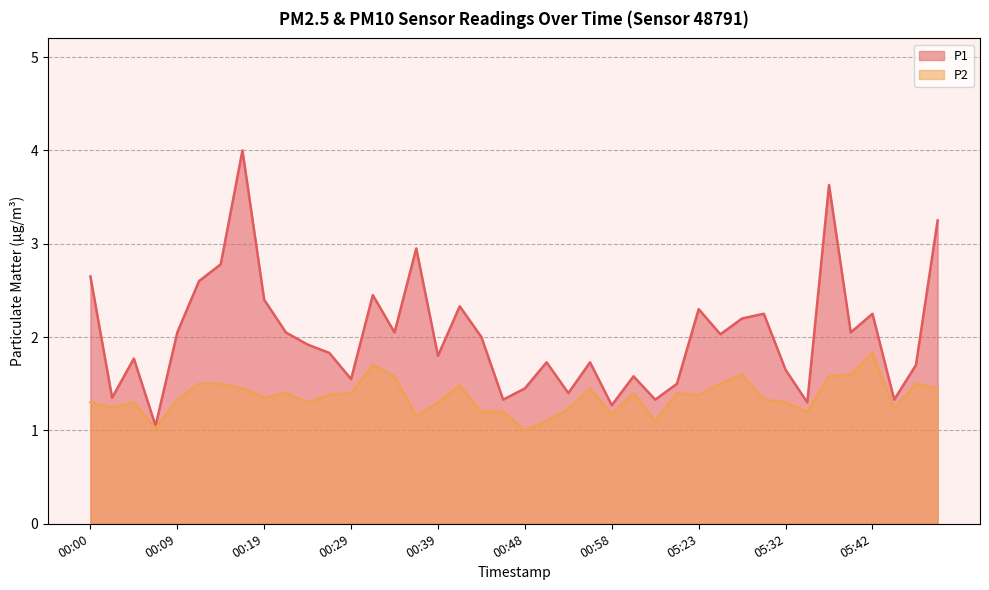

What is the label of the 9th point from the left?

00:19